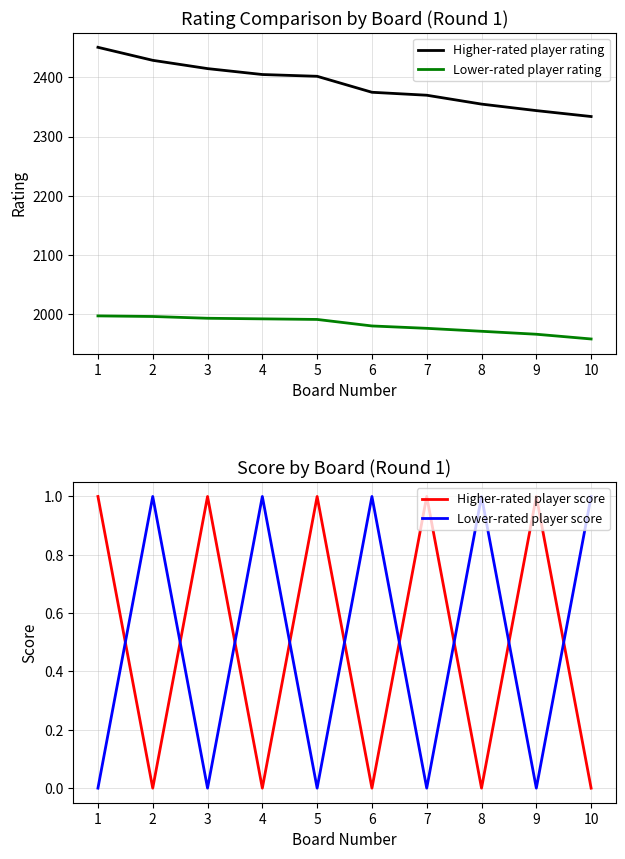

Reading left to right, extract all data points from this chart.

Higher-rated player rating: 2451	2429	2415	2405	2402	2375	2370	2355	2344	2334
Lower-rated player rating: 1997	1996	1993	1992	1991	1980	1976	1971	1966	1958
Higher-rated player score: 1	0	1	0	1	0	1	0	1	0
Lower-rated player score: 0	1	0	1	0	1	0	1	0	1